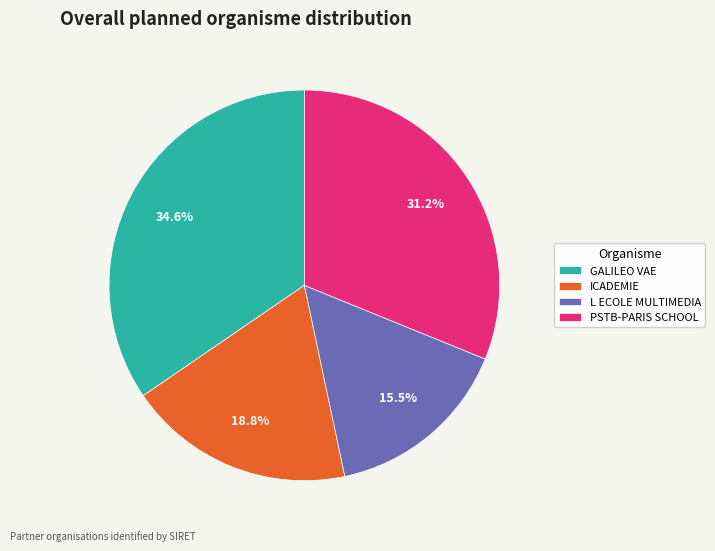

The GALILEO VAE slice represents 35% of the pie. True or false?

True